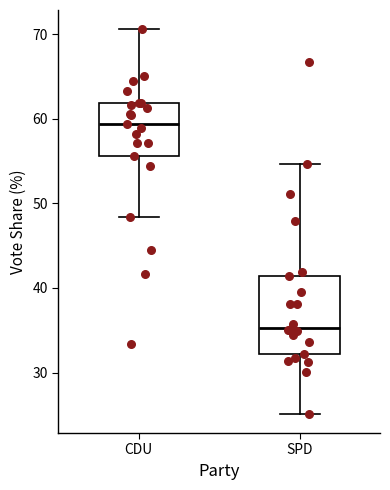

Which box is the tallest, from its lower edge to its upper edge?

SPD